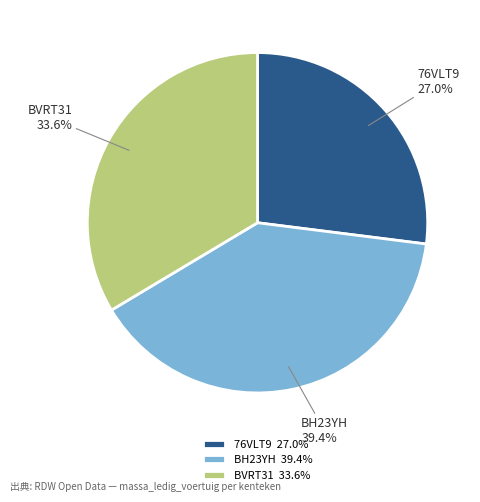

To the nearest percent, what is the difference between the BVRT31 and BH23YH slice percentages?

6%